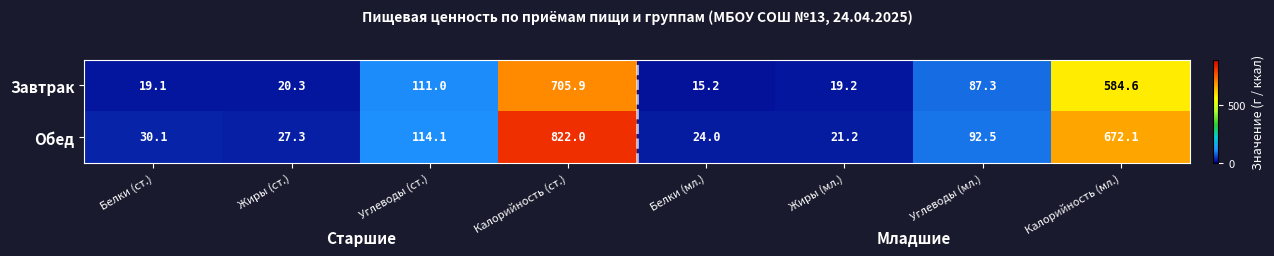

What is the greatest value displayed?

822.0